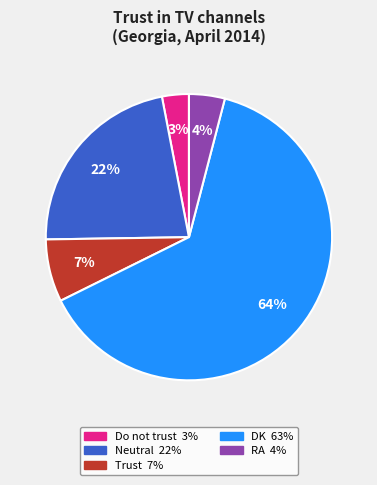

Is there a majority slice in this chart?

Yes